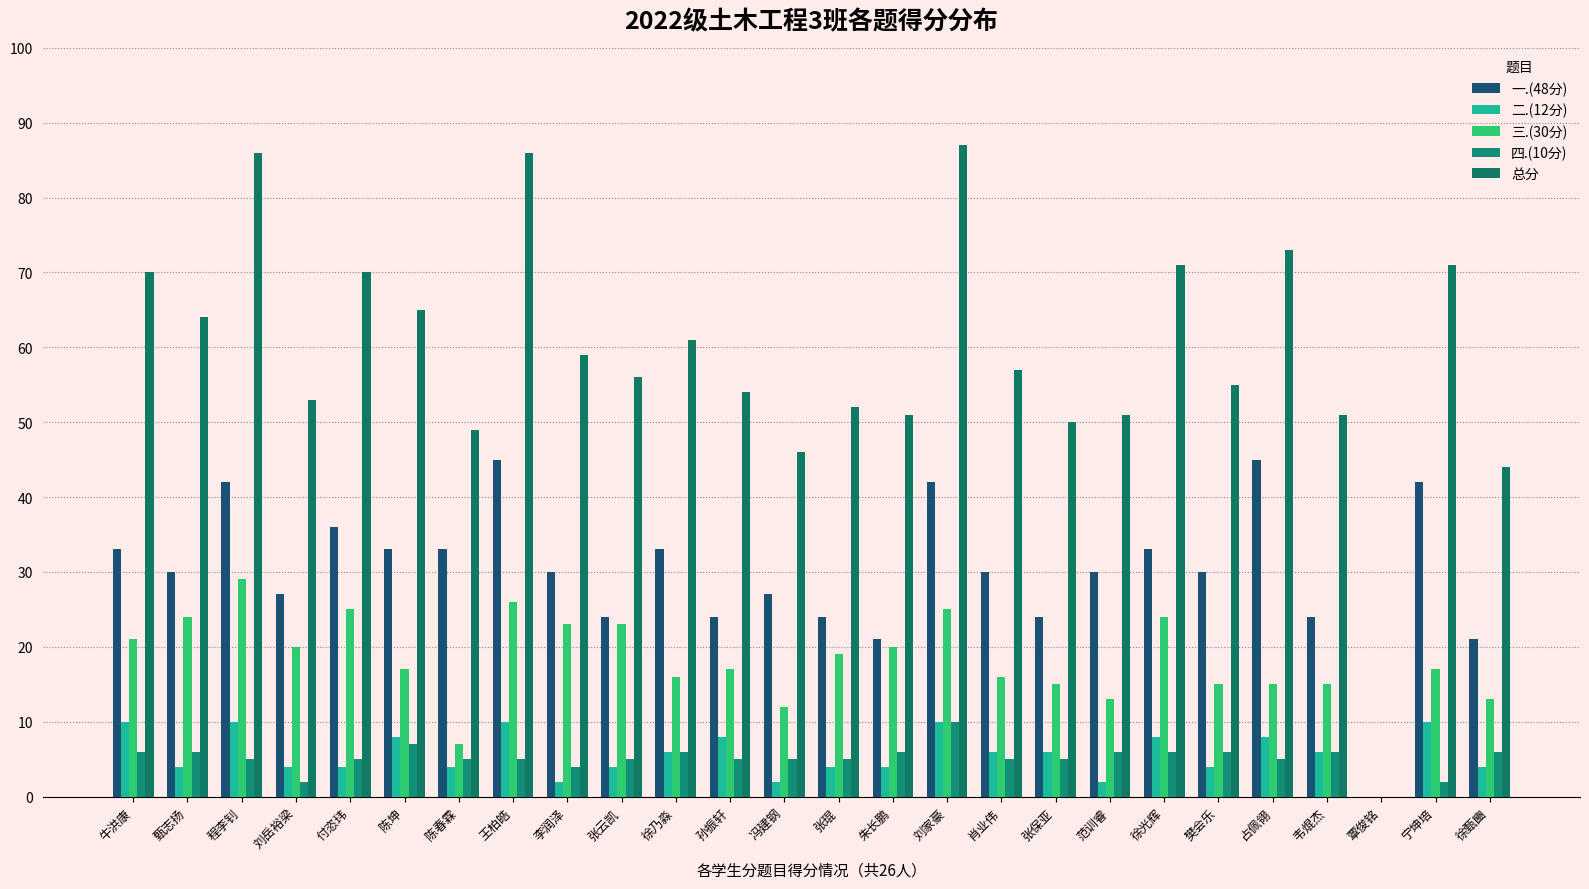

What is the sum of the 一.(48分) values at 徐乃淼 and 宁坤培?

75